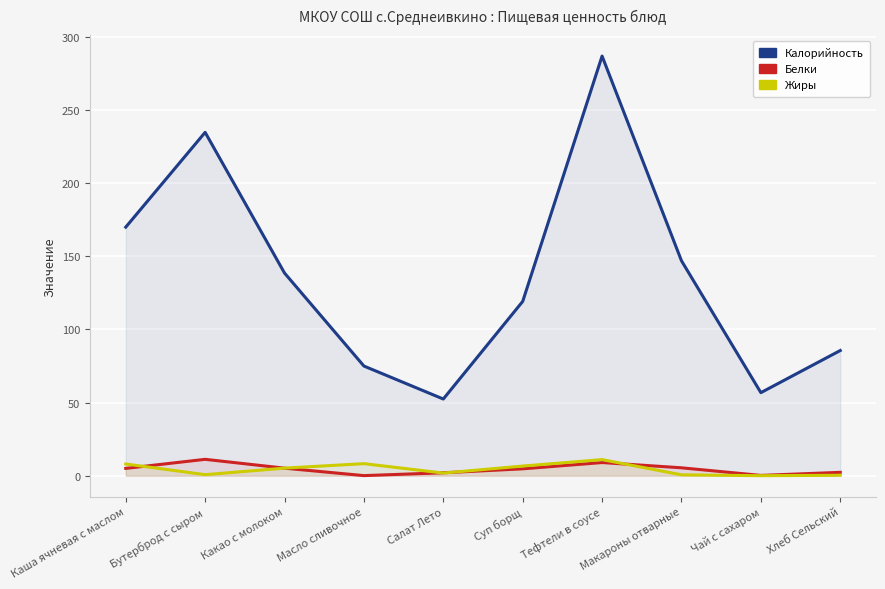

What is the difference between the maximum and second lowest values in the Белки series?

11.0